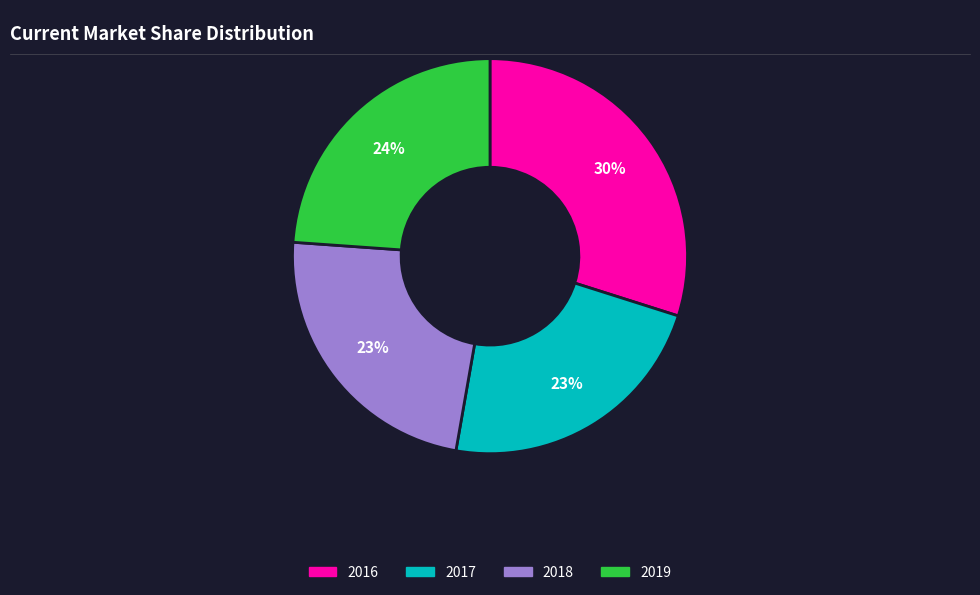

To the nearest percent, what percentage of the pie is 2018?

23%